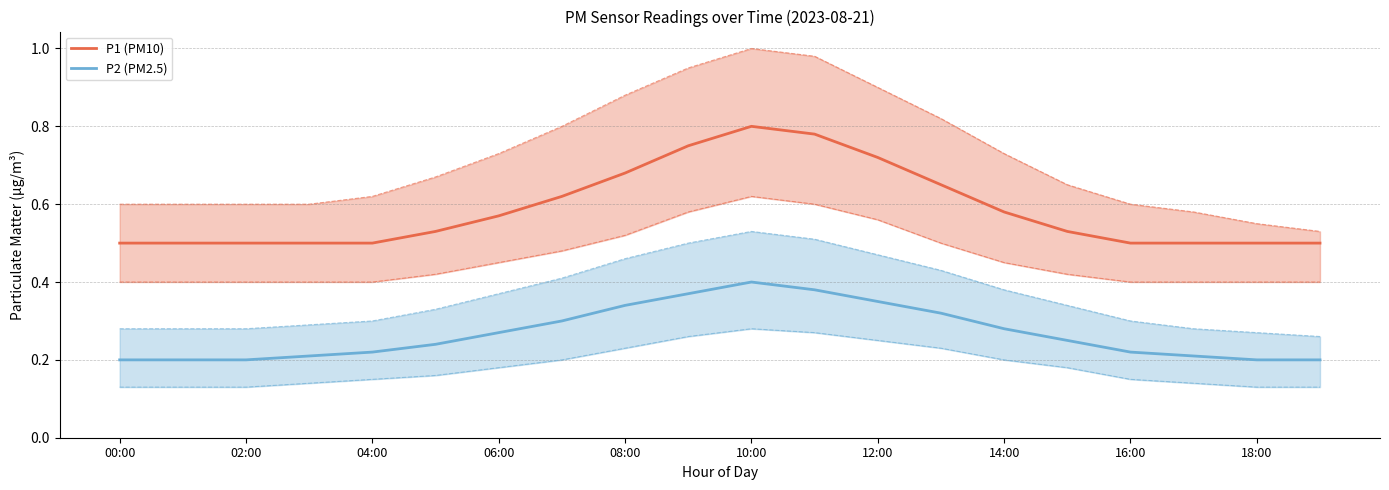

In P2 (PM2.5), how many points are higher than both neighbors (excluding endpoints)?

1